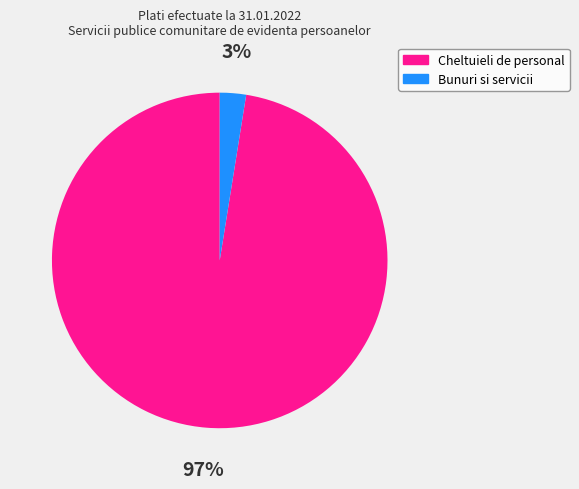

True or false: Bunuri si servicii accounts for 3% of the total.

True